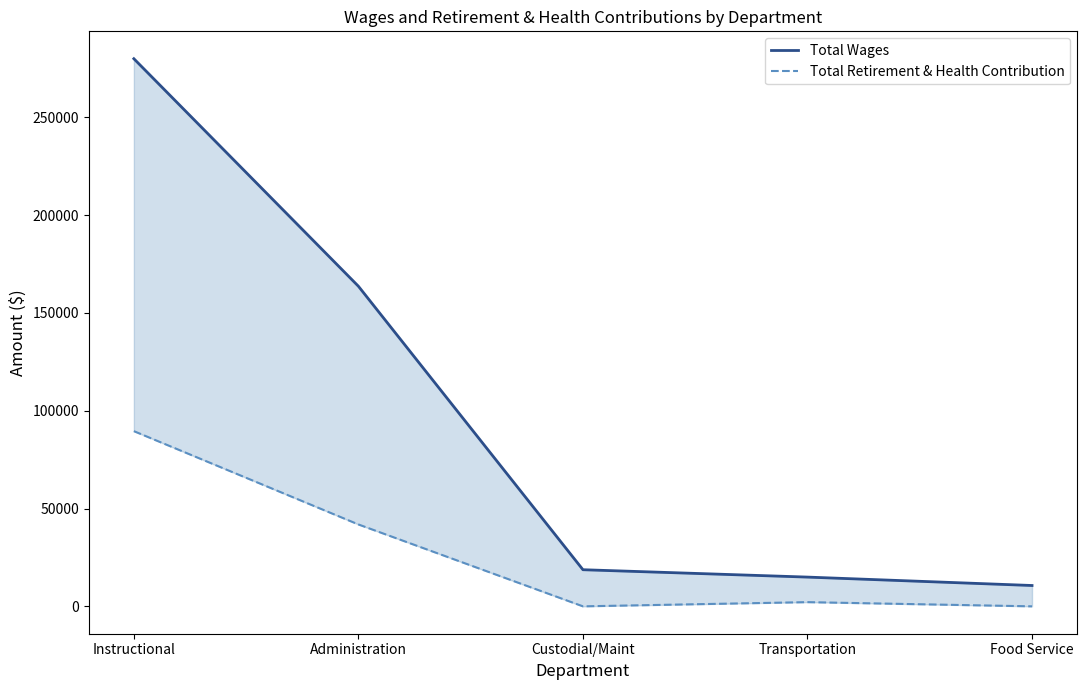

True or false: Total Retirement & Health Contribution and Total Wages cross at least once.

False